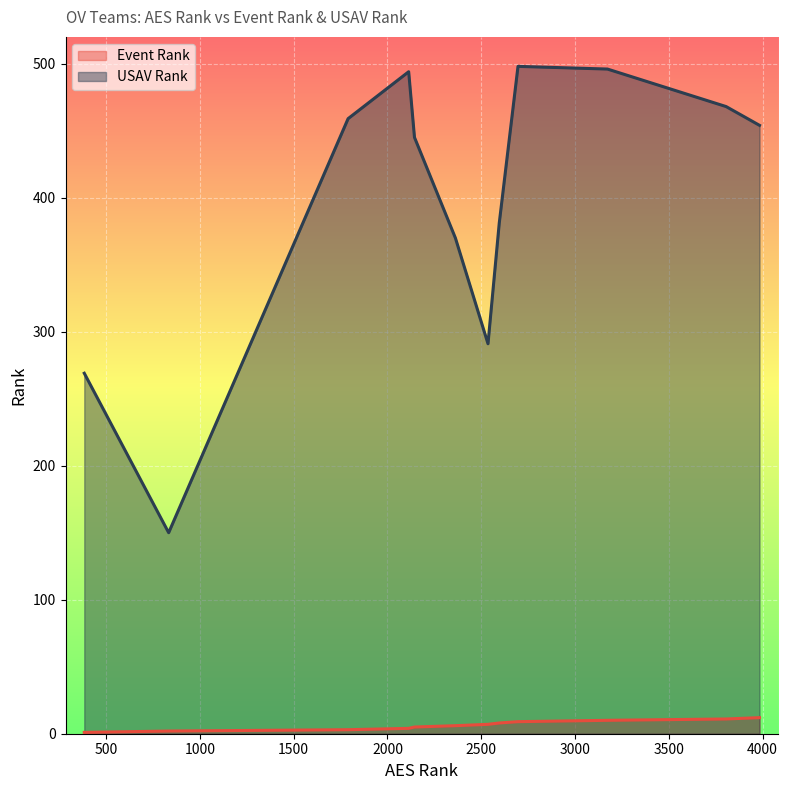

At which category is the sum across all series the highest?

2696